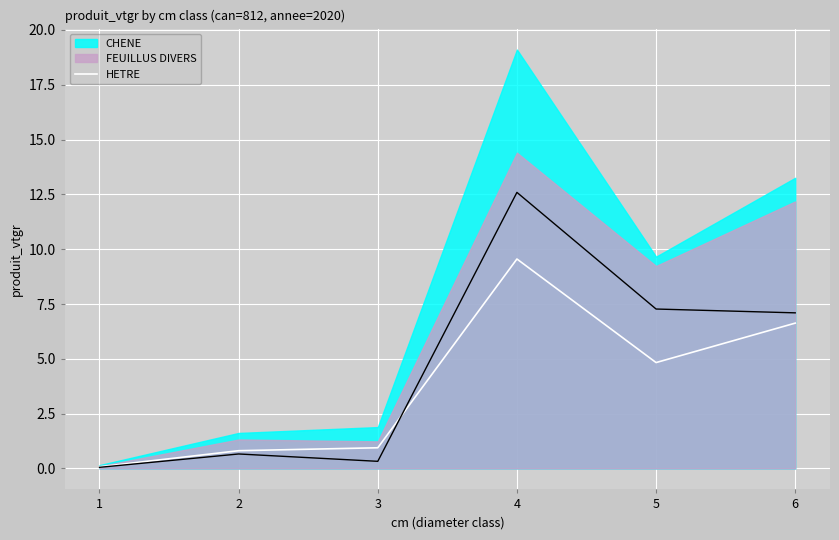

List the labels in order of value, smallest first.

1, 2, 3, 5, 6, 4